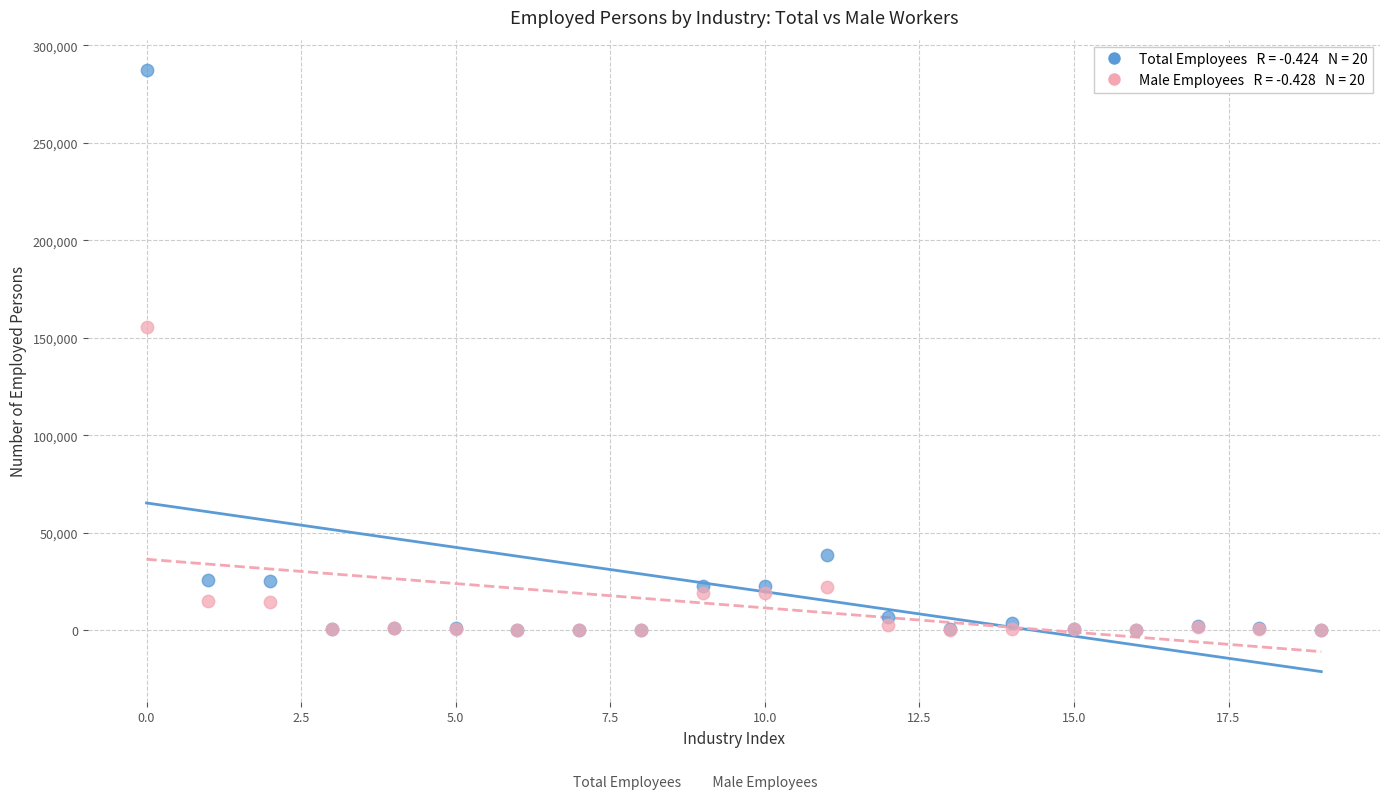

Across all series, what Y value is closest to 143770?

155490